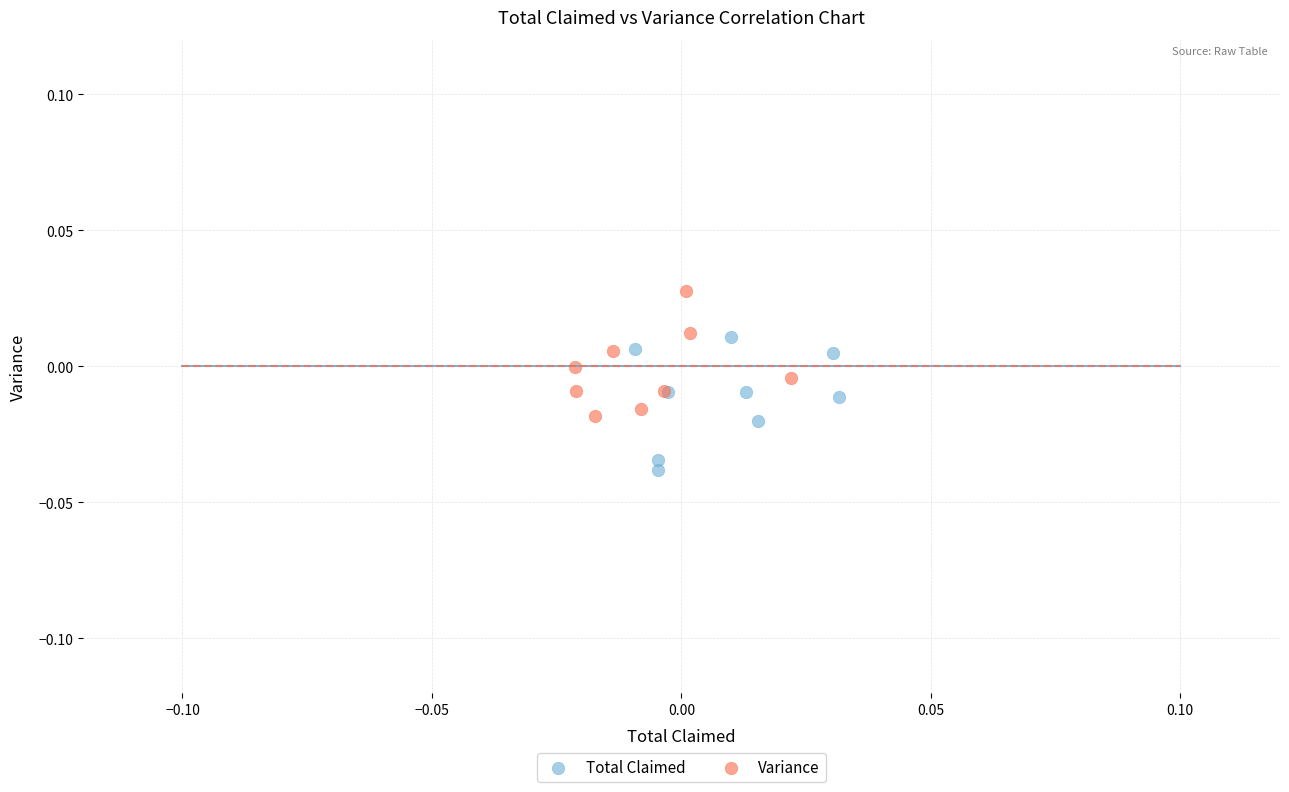

What are all the series names shown in the legend?

Total Claimed, Variance